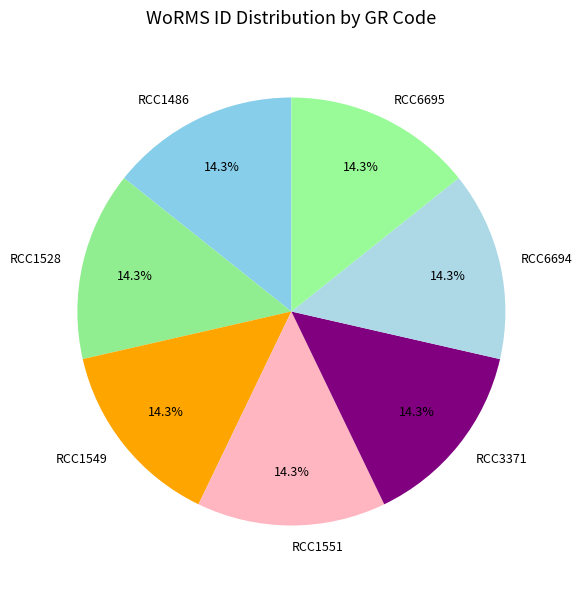

Is RCC1551 the majority of the pie?

No